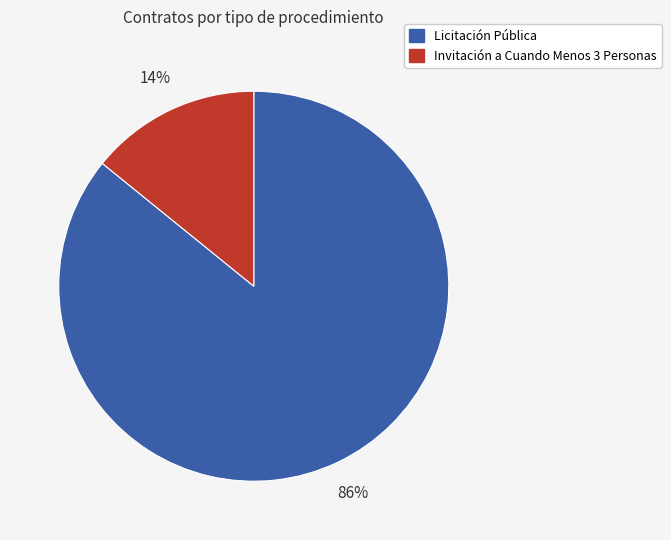

Which slice is the smallest?

Invitación a Cuando Menos 3 Personas